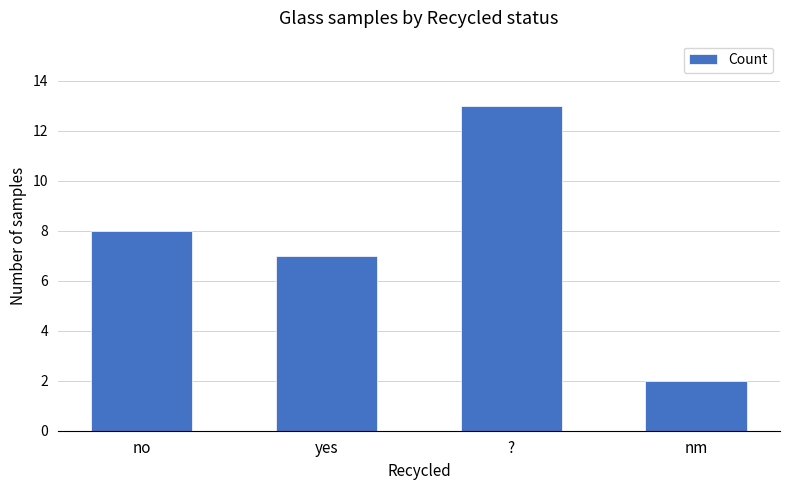

What is the ratio of the value at no to the value at yes?

1.1